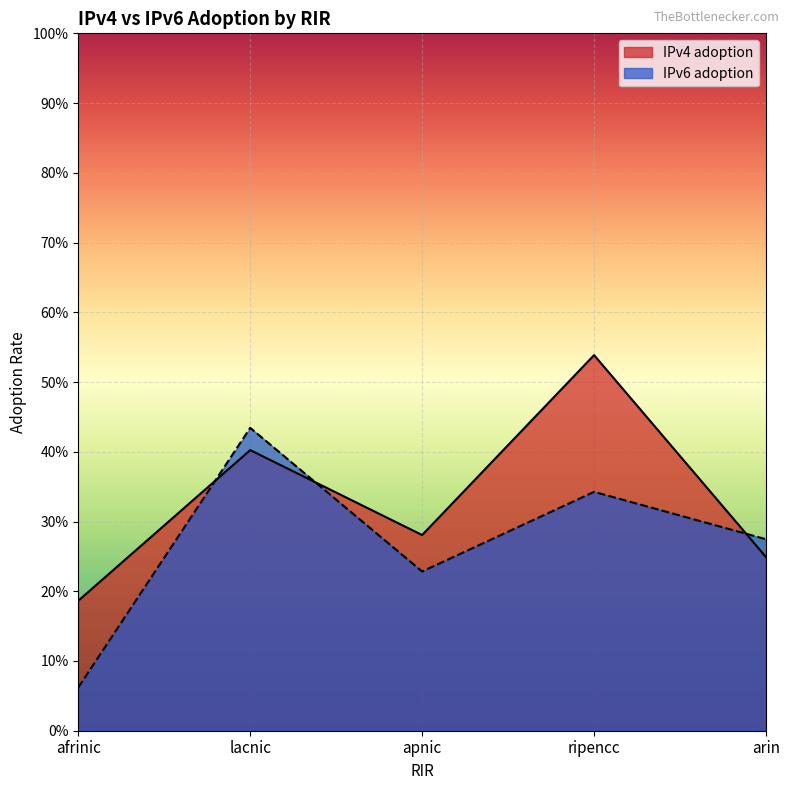

True or false: IPv4 adoption has more than 1 interior local peaks.

True